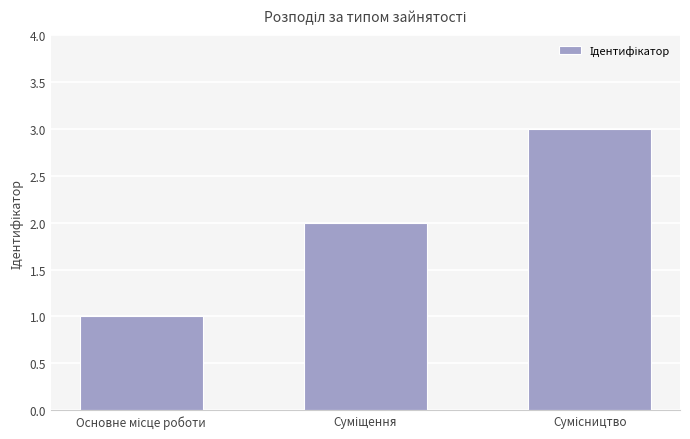

How many categories are shown in the chart?

3